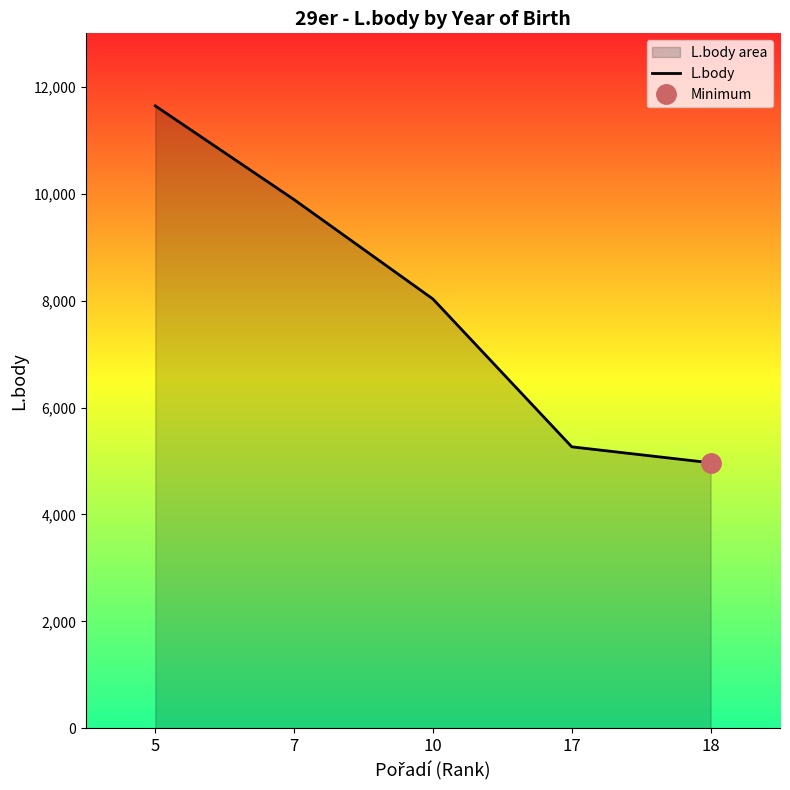

What is the minimum value shown in the chart?

4967